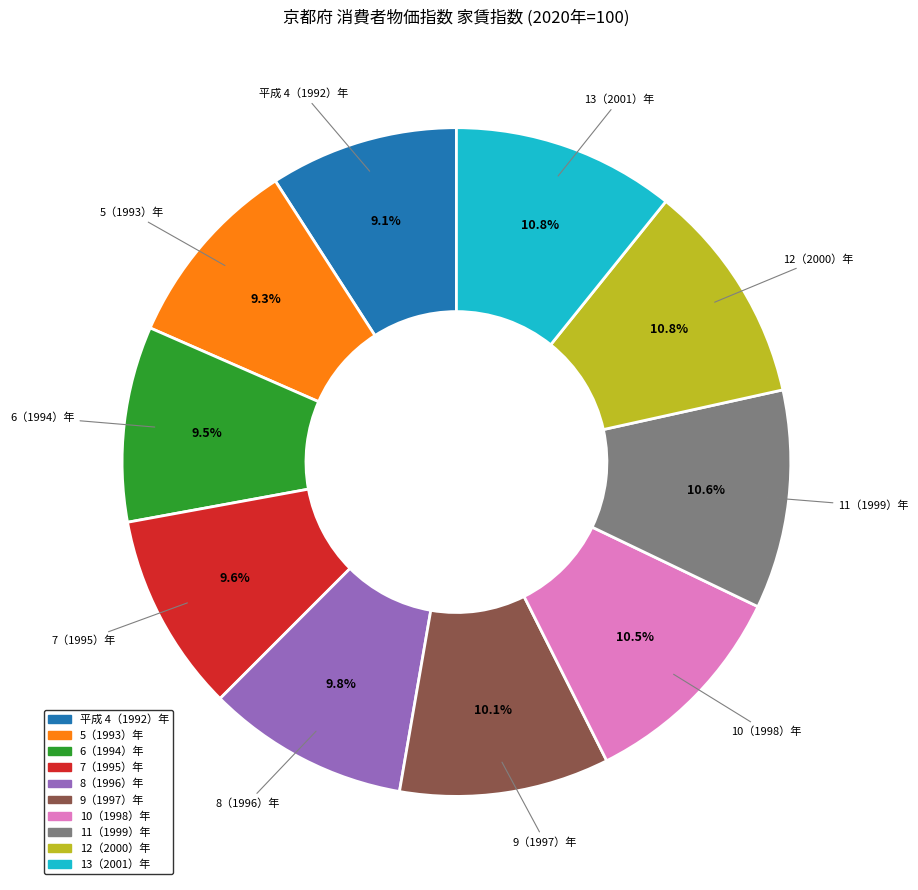

What percentage is NOT represented by 13（2001）年?

89.2%